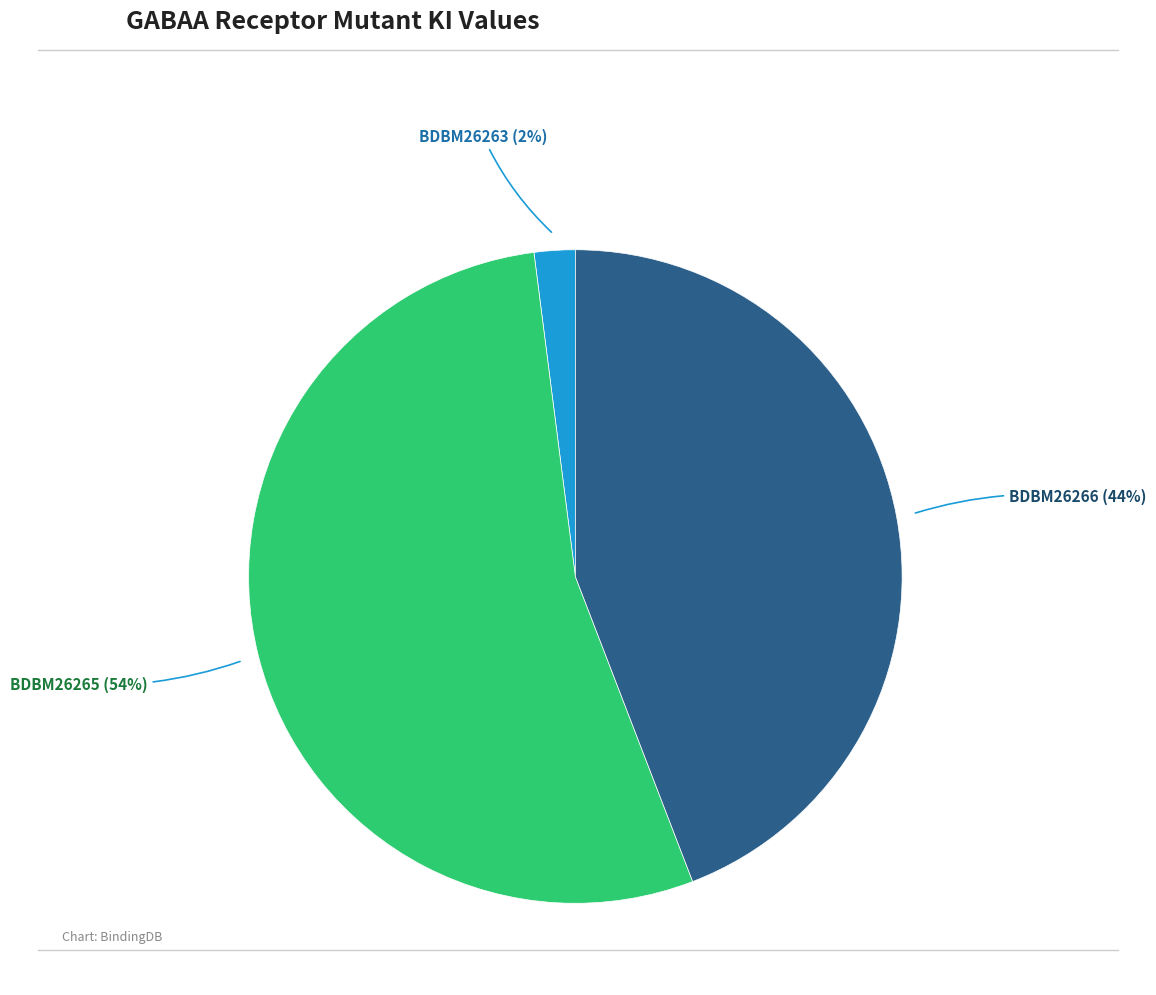

To the nearest percent, what portion does BDBM26266 represent?

44%